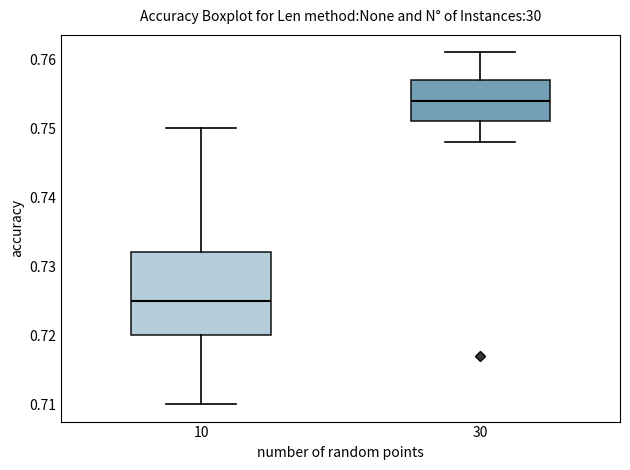

Reading left to right, read every box against the y-axis: the position of its median line, the range the box covers, and the ends of its whiskers. The values are not printed on the chart, so give them approximately, as read against the axis.

10: median 0.725, box 0.720 to 0.732, whiskers 0.710 to 0.750
30: median 0.754, box 0.751 to 0.757, whiskers 0.748 to 0.761